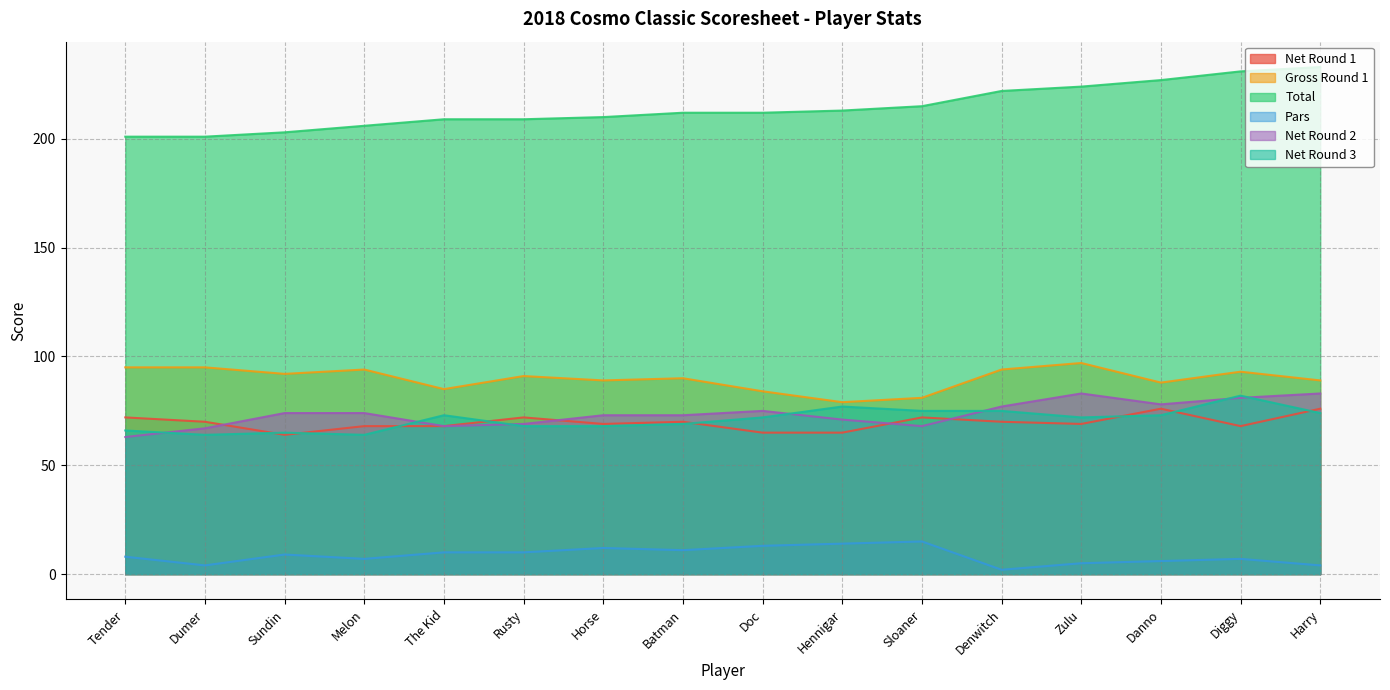

True or false: Gross Round 1 and Net Round 2 intersect in this chart.

False